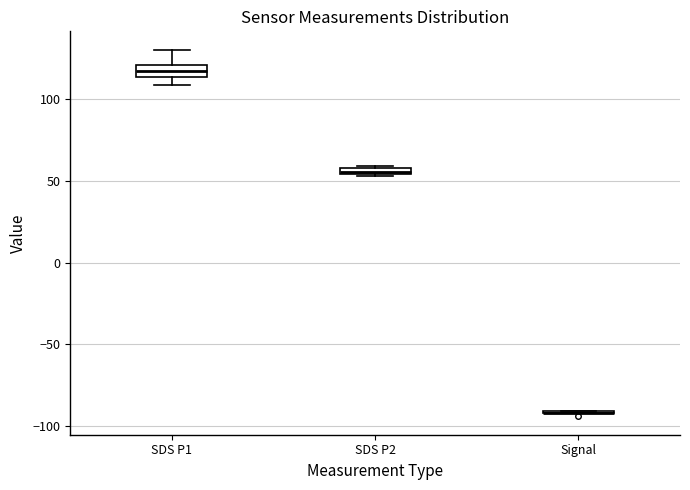

Where does the upper whisker of the box for SDS P1 end on the y-axis? The values are not printed on the chart, so give them approximately, as read against the axis.

130